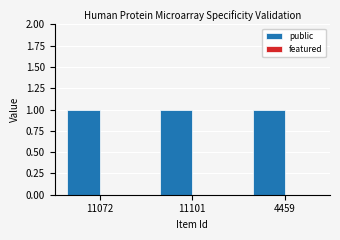

What is the label of the 1st bar from the left?

11072